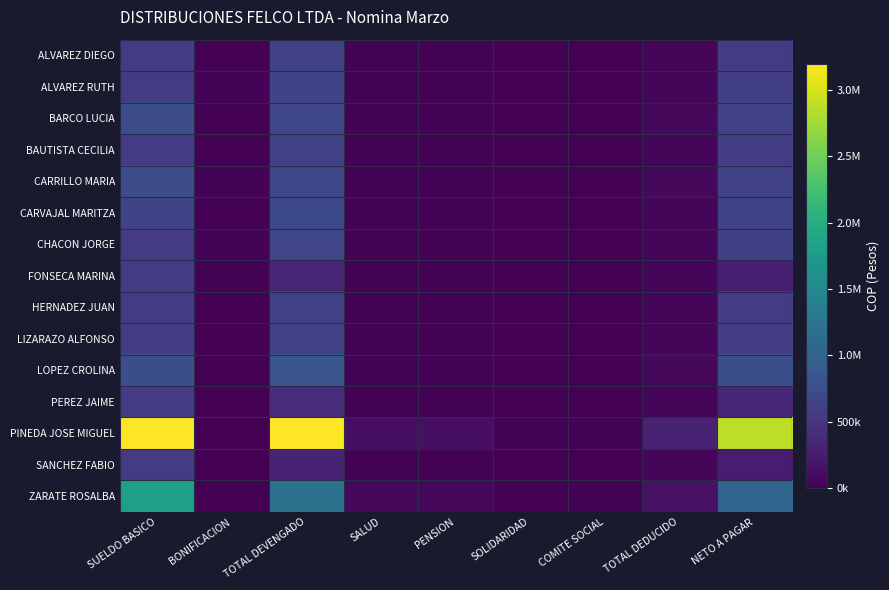

At which category does the chart reach its minimum across all series?

BONIFICACION